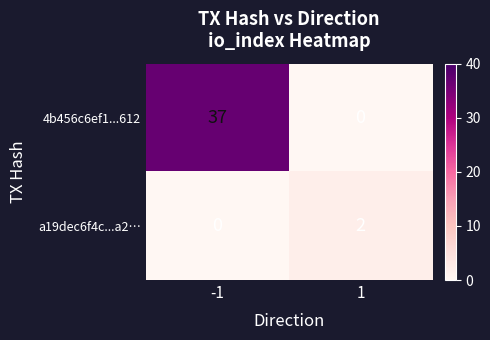

What is the total value across all series at 1?

2